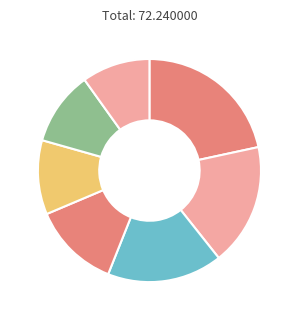

Count the number of slices in the pie.

7